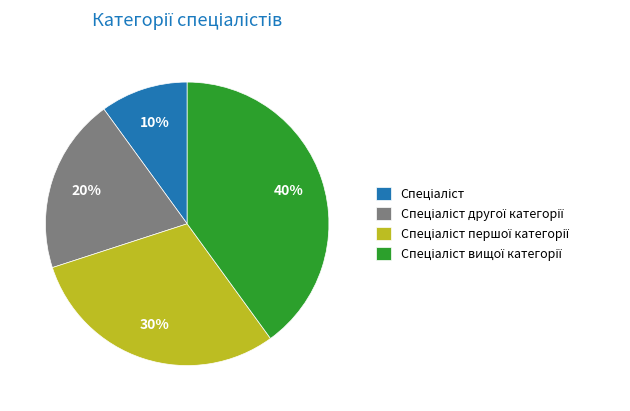

Does any single category account for the majority?

No